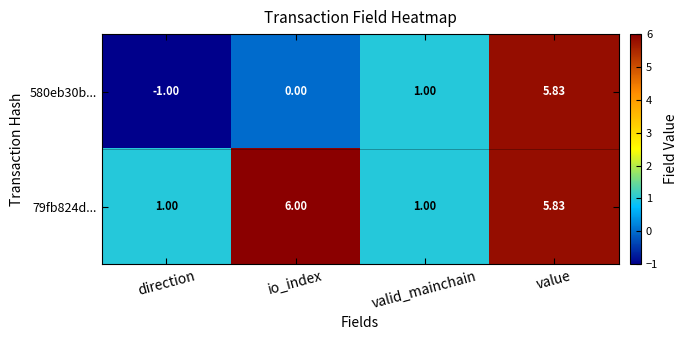

At which category does the chart reach its peak across all series?

io_index